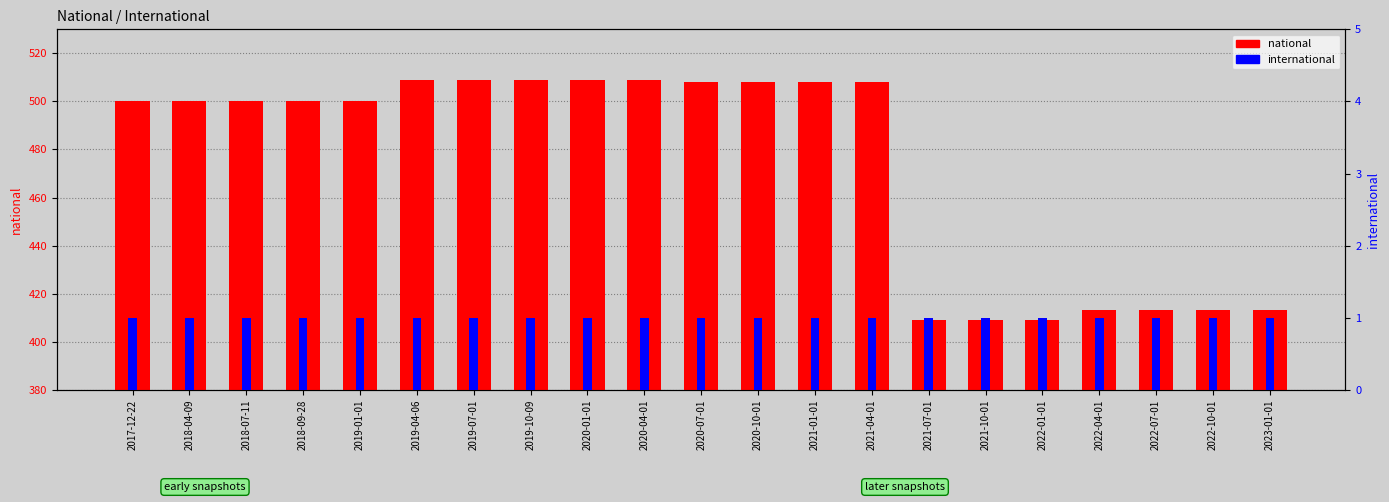

What is the average value of the national series?

474